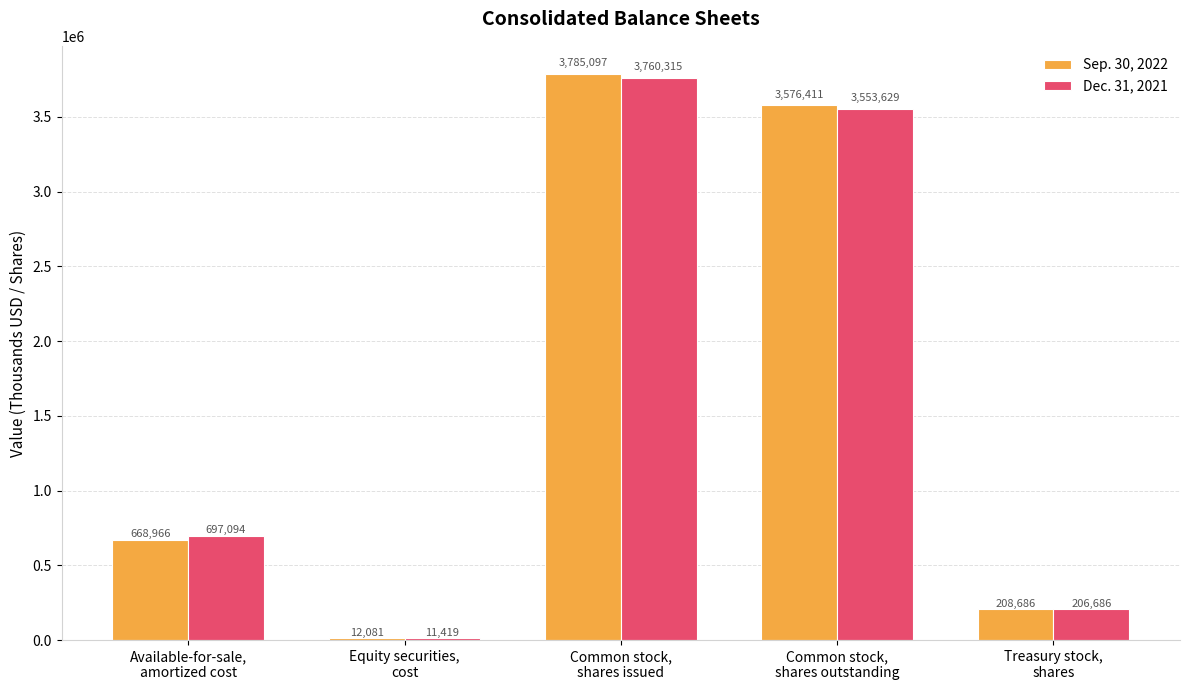

What is the highest value of the Dec. 31, 2021 series?

3760315